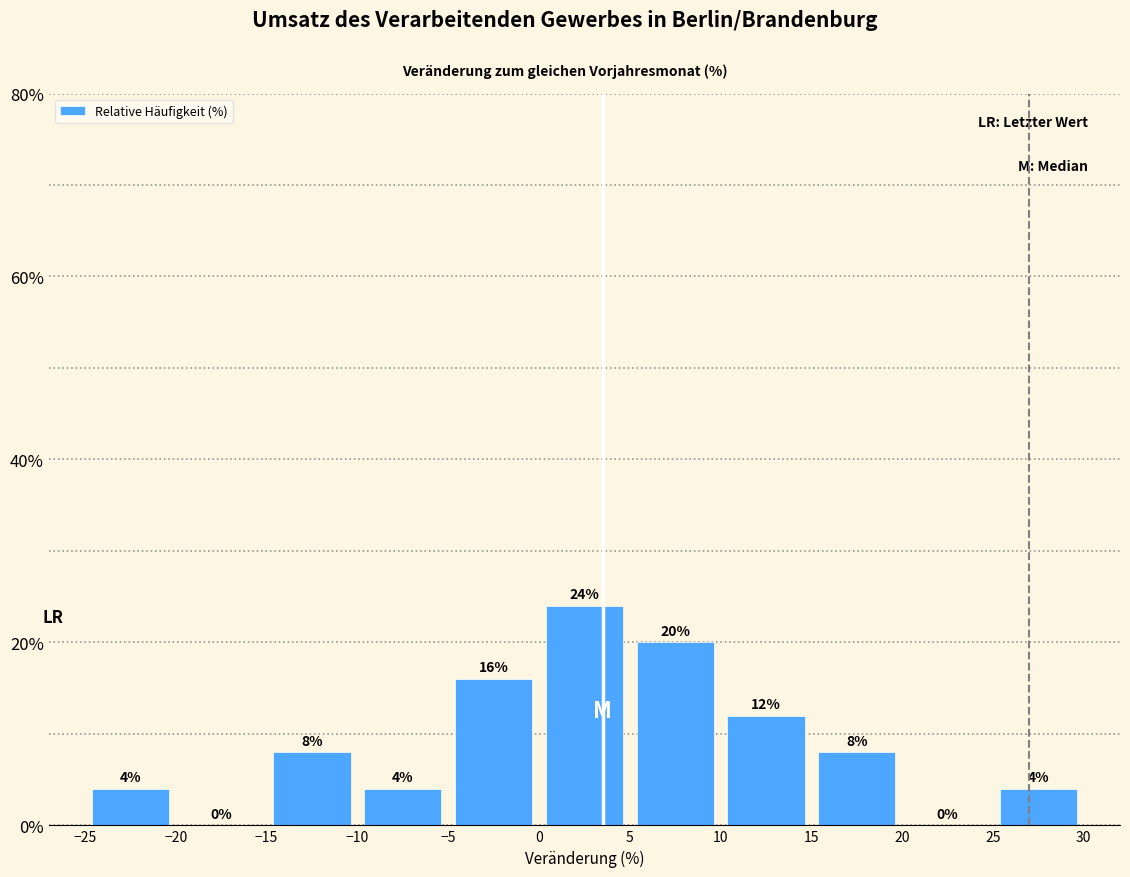

Reading left to right, transcribe this chart: for each bar, give the range it covers on the x-axis and its height.

-25 to -20: 4
-20 to -15: 0
-15 to -10: 8
-10 to -5: 4
-5 to 0: 16
0 to 5: 24
5 to 10: 20
10 to 15: 12
15 to 20: 8
20 to 25: 0
25 to 30: 4